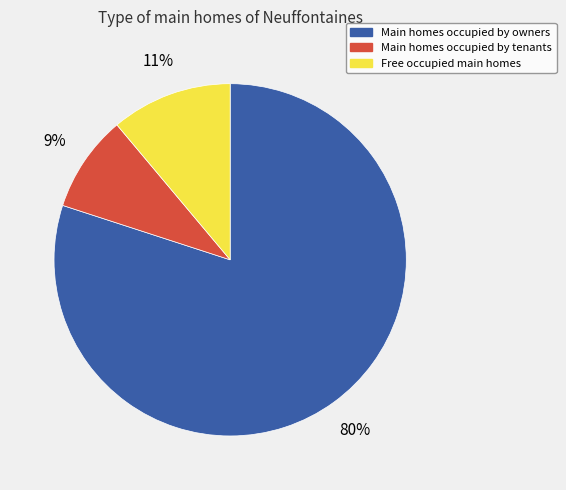

Is there a majority slice in this chart?

Yes